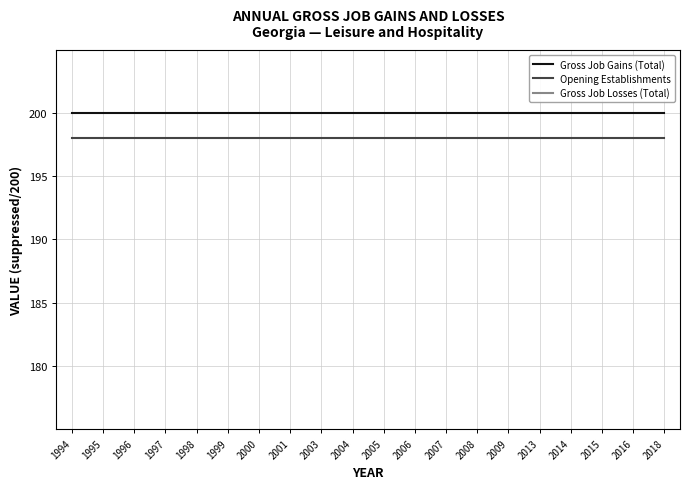

What are all the series names shown in the legend?

Gross Job Gains (Total), Opening Establishments, Gross Job Losses (Total)